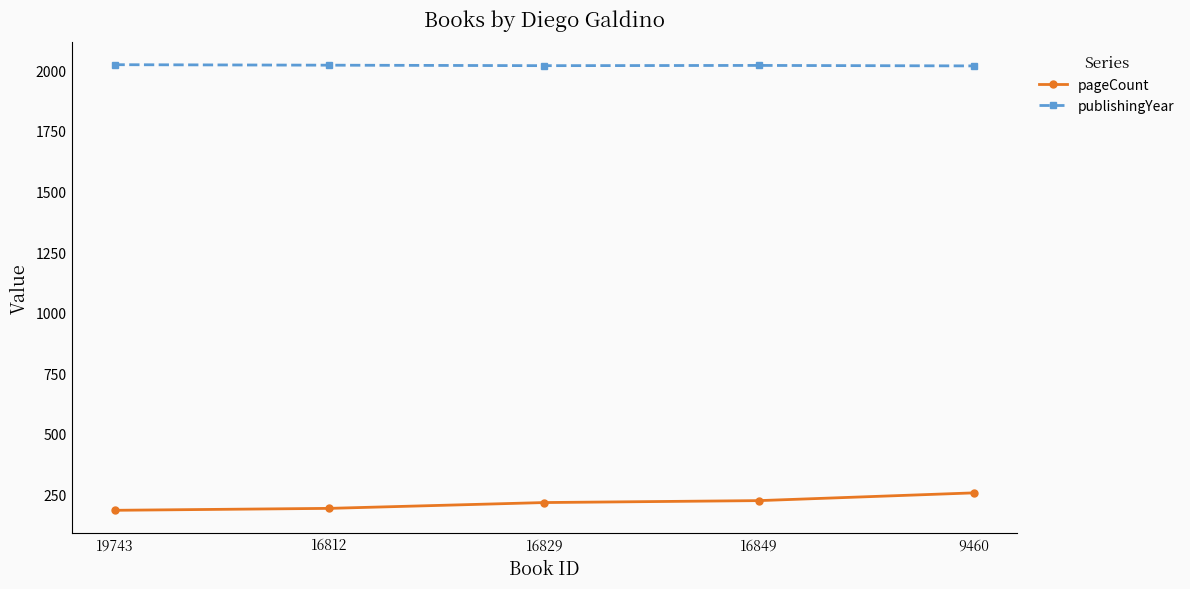

The publishingYear series shows 2021 at 16812. True or false?

True